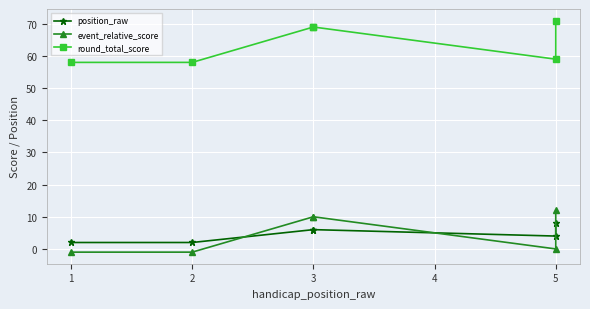

True or false: position_raw and round_total_score cross at least once.

False